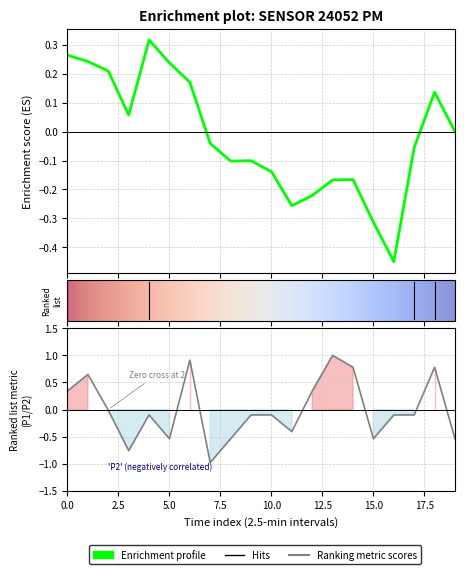

The chart shows a value of -0.2 at 15.0. True or false?

False